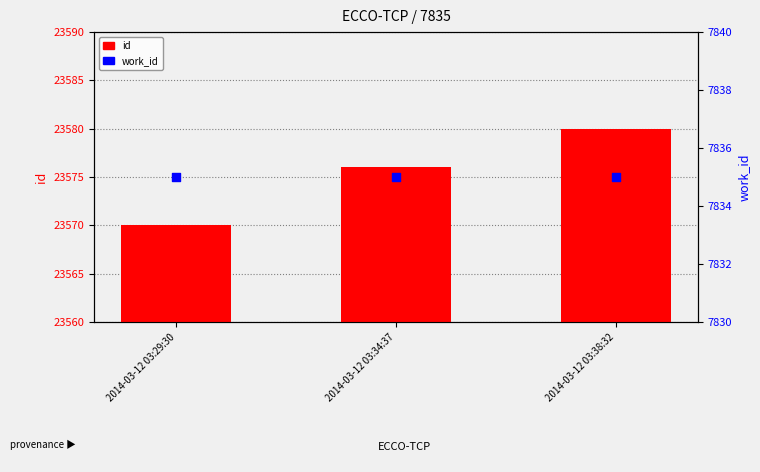

What are all the series names shown in the legend?

id, work_id